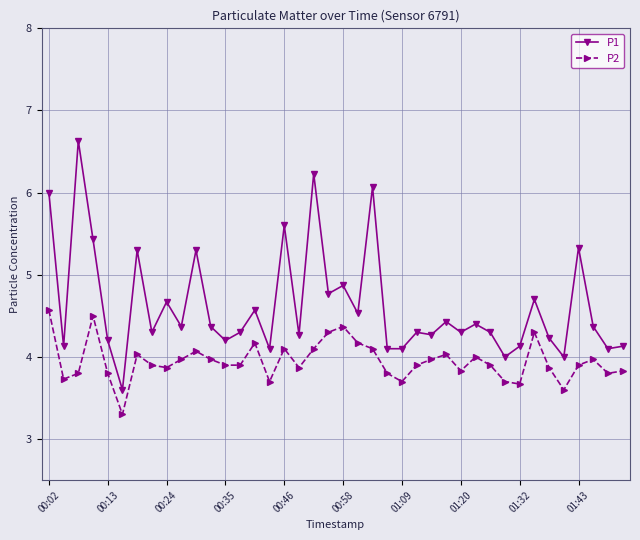

True or false: P2 and P1 cross at least once.

False